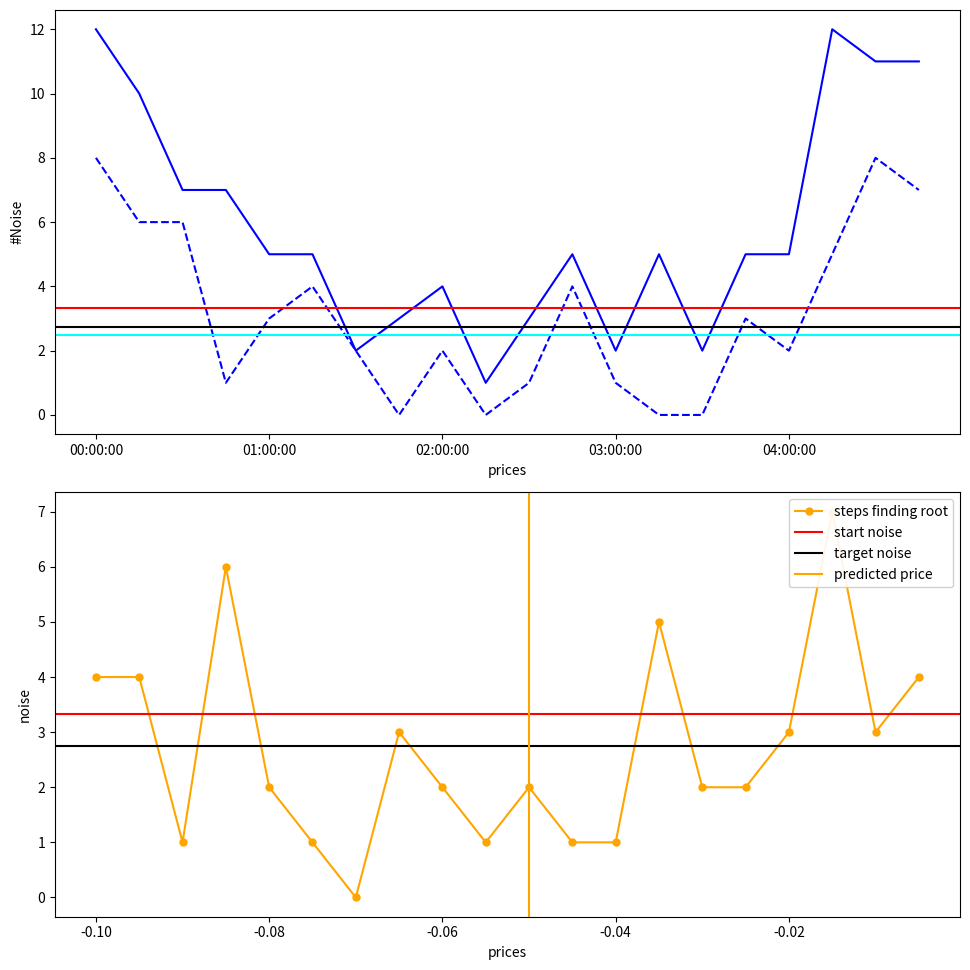

Is it true that Eastbound Day1 equals 3 at 03:45:00?

True